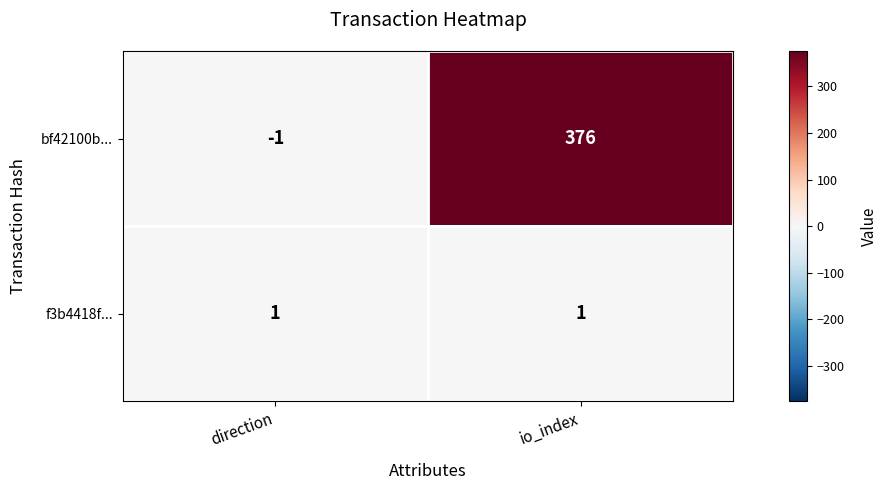

Reading left to right, extract all data points from this chart.

bf42100b...: direction=-1	io_index=376
f3b4418f...: direction=1	io_index=1